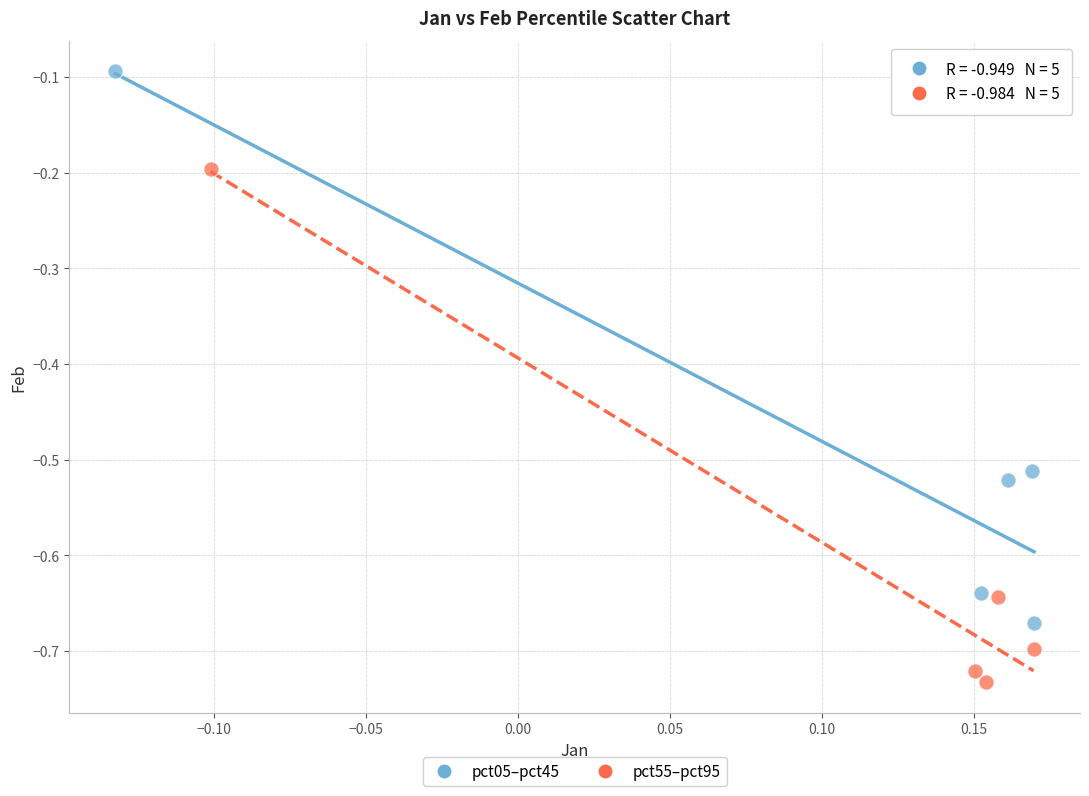

Which series contains the lowest Y value?

pct55–pct95